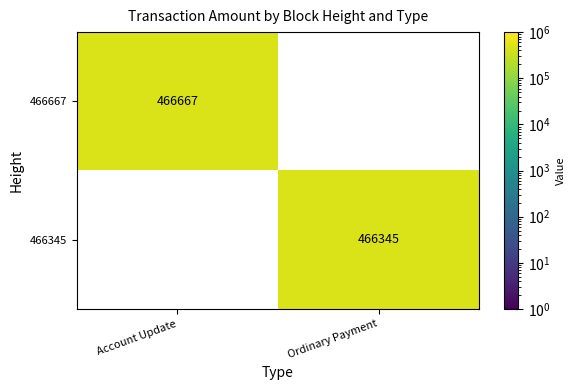

Is the value of 466667 at Account Update greater than the value of 466345 at Ordinary Payment?

Yes